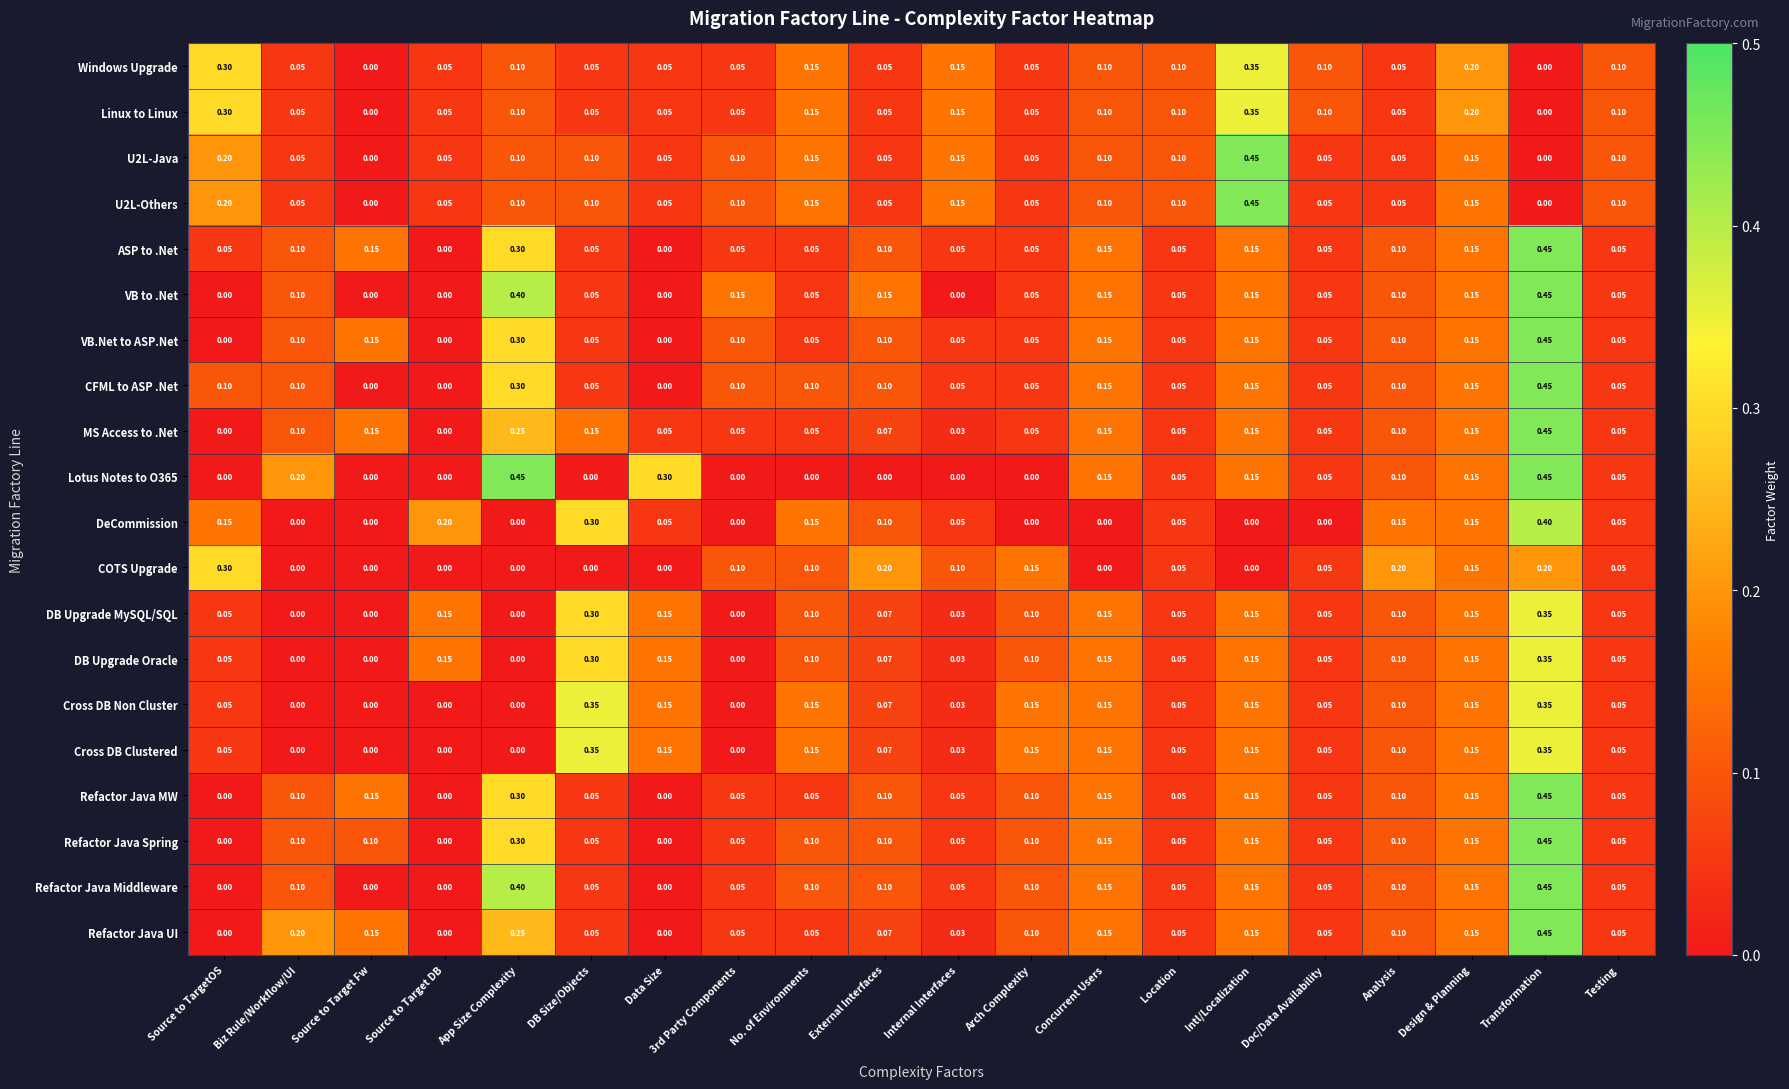

Which series changed the most between Source to TargetOS and Concurrent Users?

COTS Upgrade